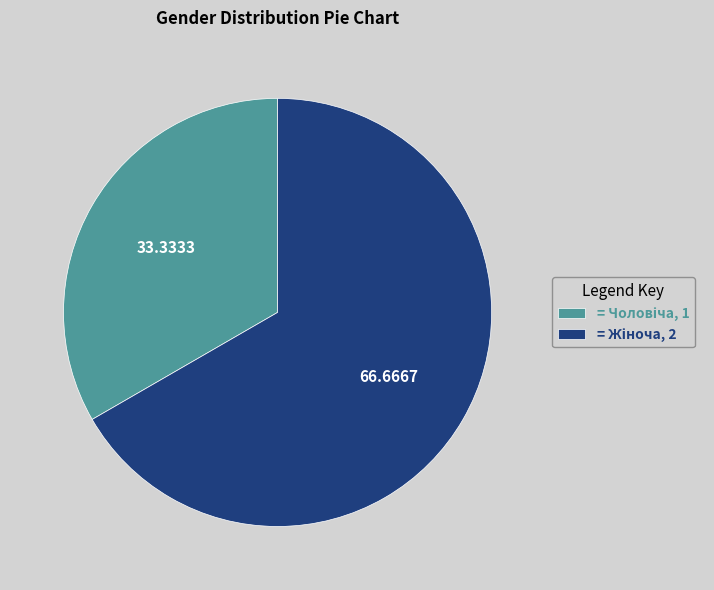

Does any single category account for the majority?

Yes